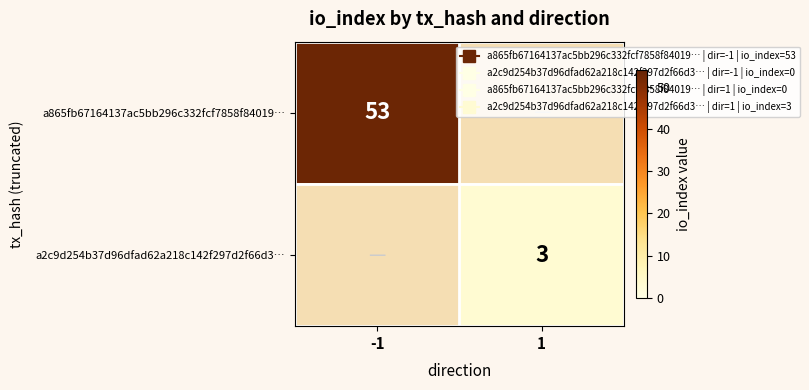

Is it true that a2c9d254b37d96dfad62a218c142f297d2f66d3… equals 5 at 1?

False